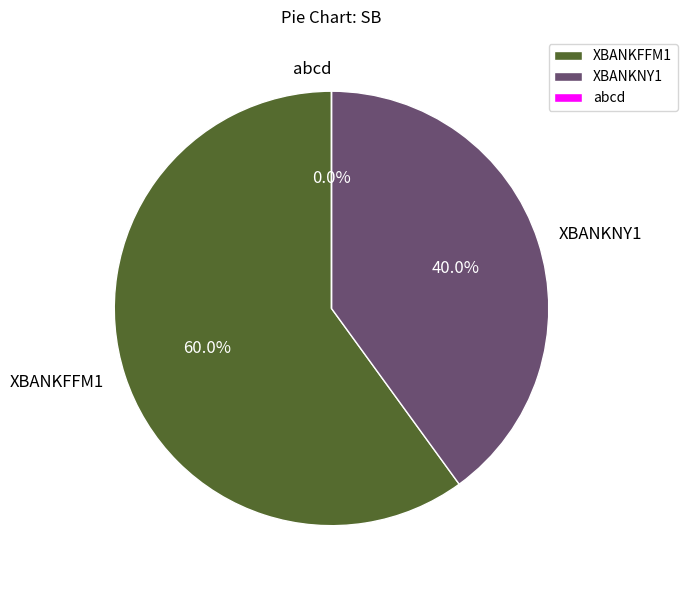

To the nearest percent, what portion does XBANKFFM1 represent?

60%